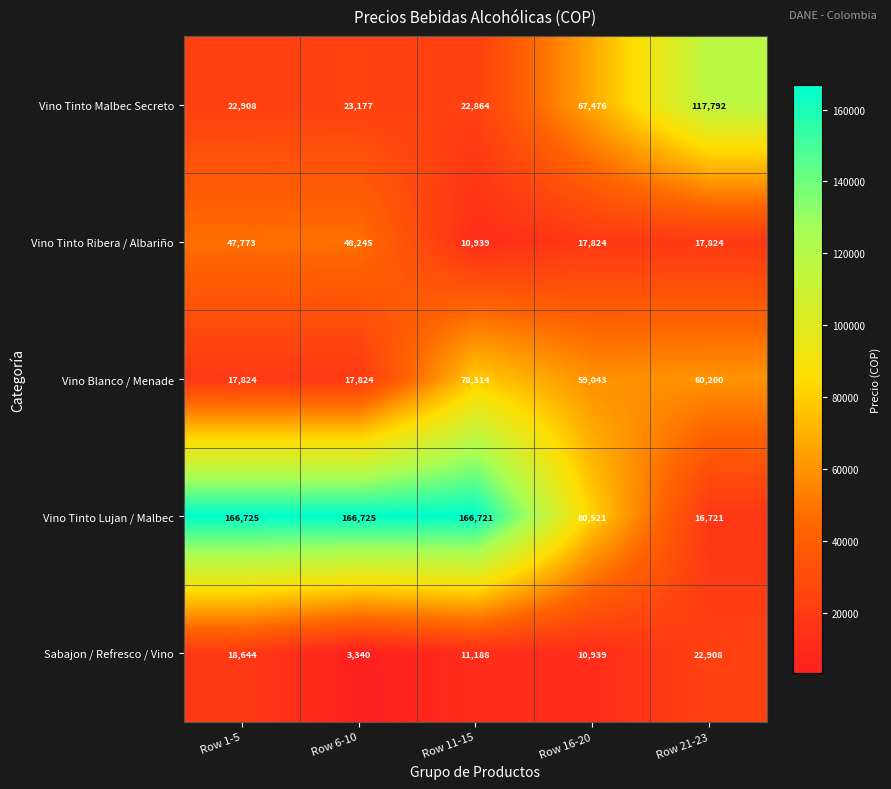

What is the lowest value of the Vino Tinto Malbec Secreto series?

22864